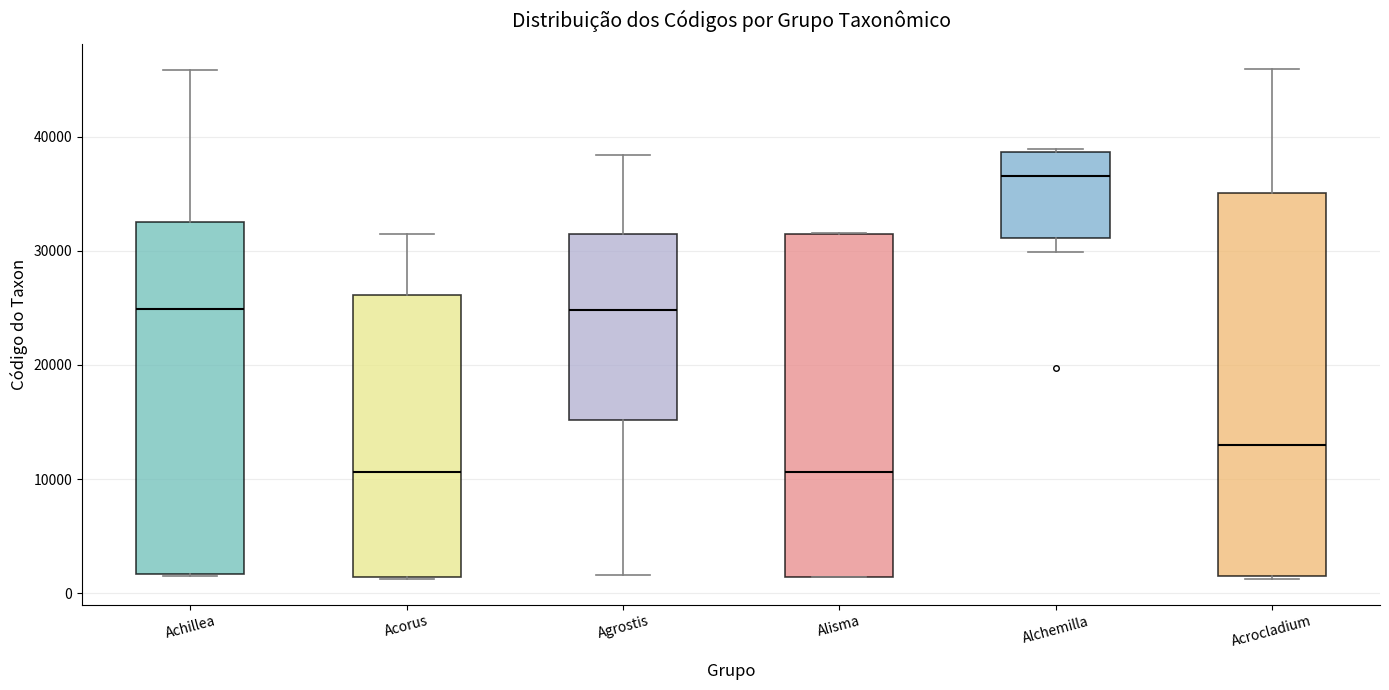

Comparing the boxes themselves (not the whiskers), which one is the tallest?

Acrocladium